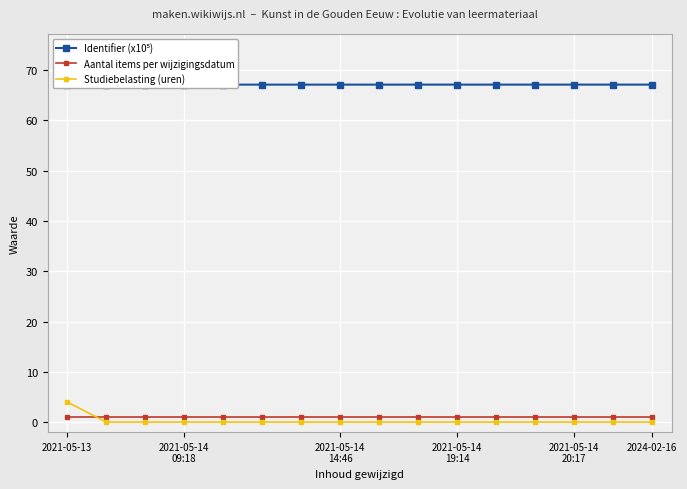

Which series ends up on top after the final intersection of Aantal items per wijzigingsdatum and Studiebelasting (uren)?

Aantal items per wijzigingsdatum